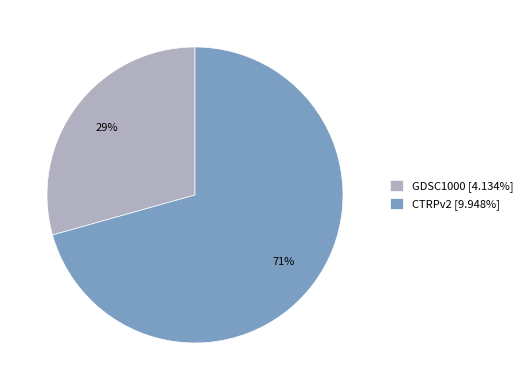

What percentage is the GDSC1000 slice, to the nearest percent?

29%